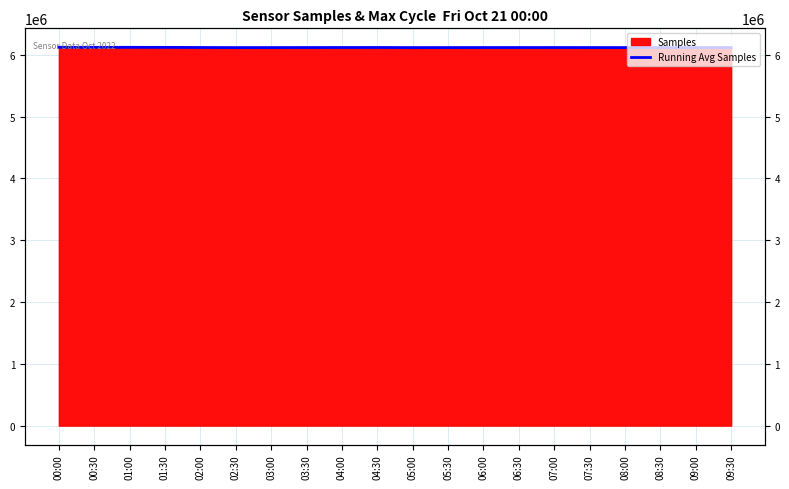

What is the value of the 5th point from the left?

6119384.8